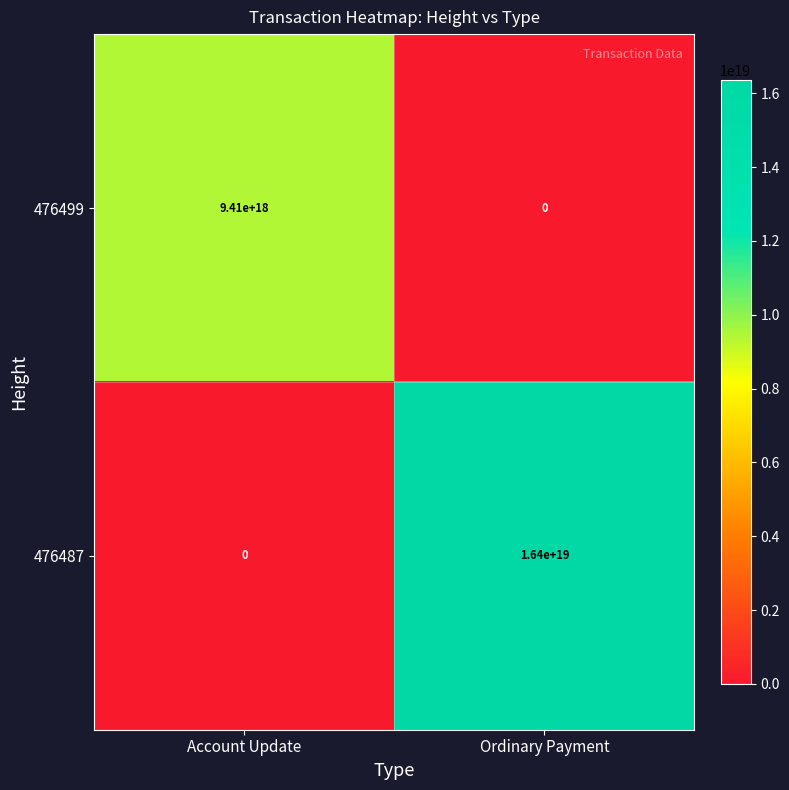

Rank the series by their maximum value, from highest to lowest.

476487, 476499